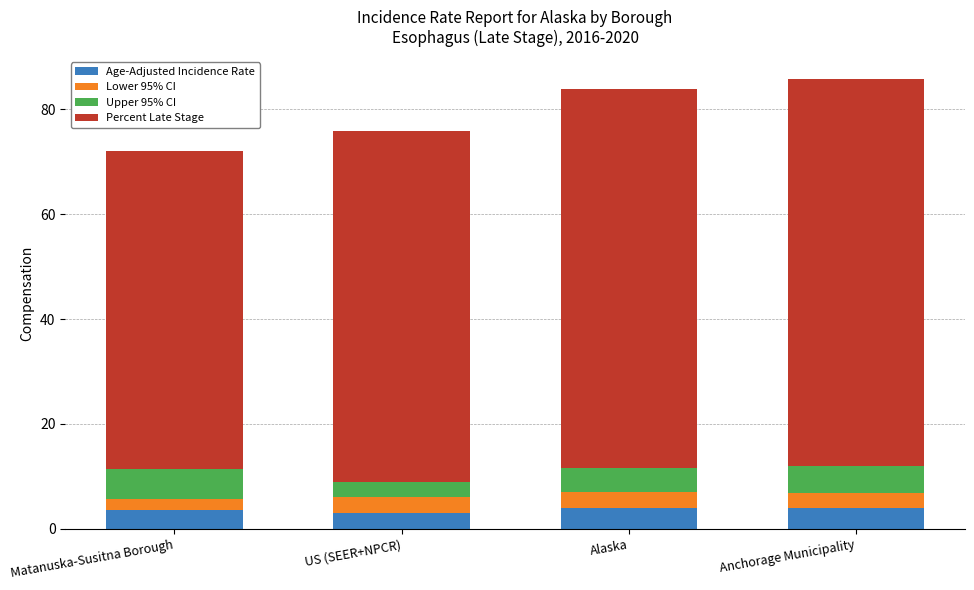

What is the highest value of the Age-Adjusted Incidence Rate series?

3.9